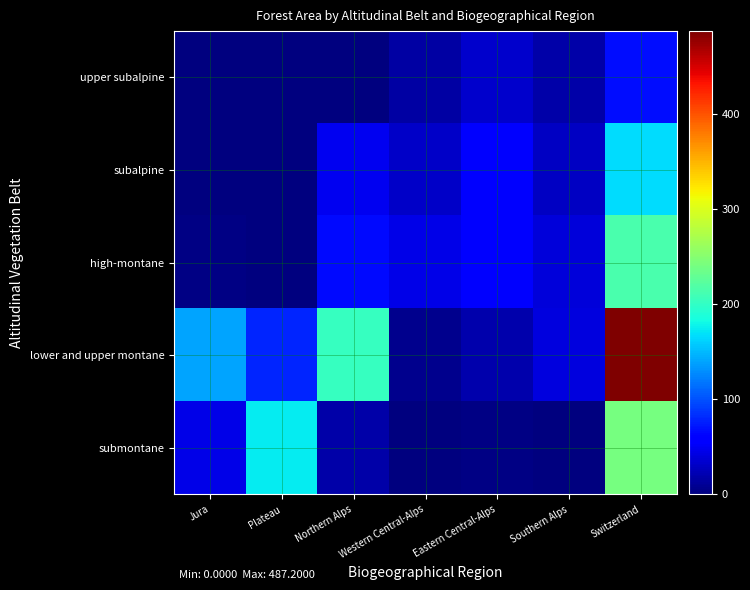

Between Western Central-Alps and Switzerland, which series saw the biggest shift?

lower and upper montane